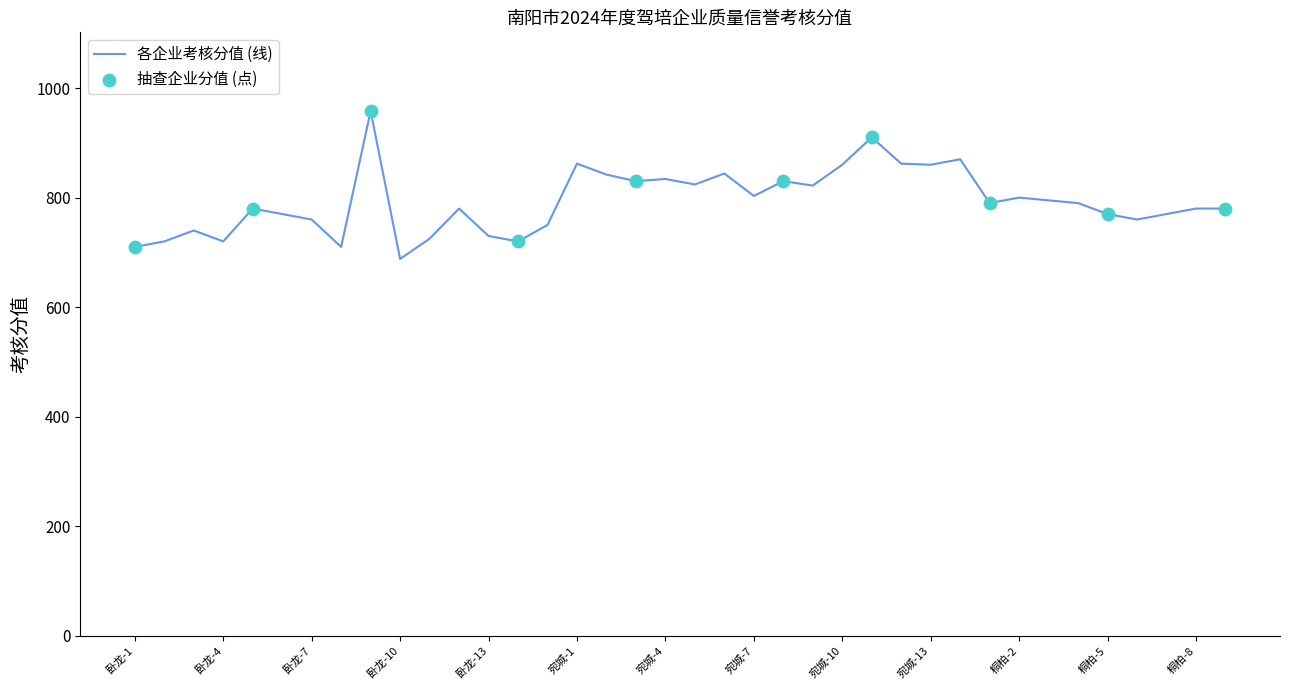

What is the difference between the maximum and minimum values?

270